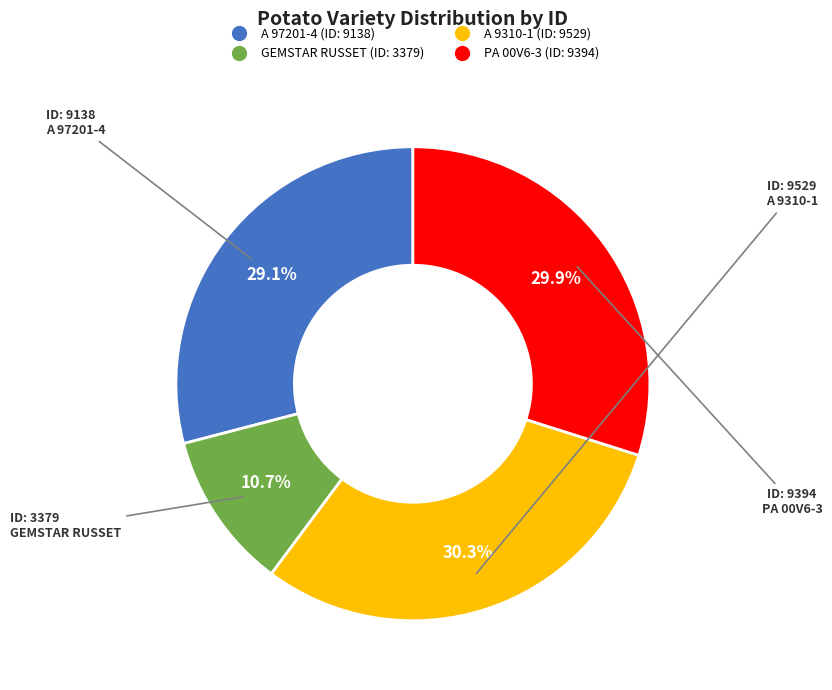

What is the ratio of the value at PA 00V6-3 to the value at A 9310-1?

1.0